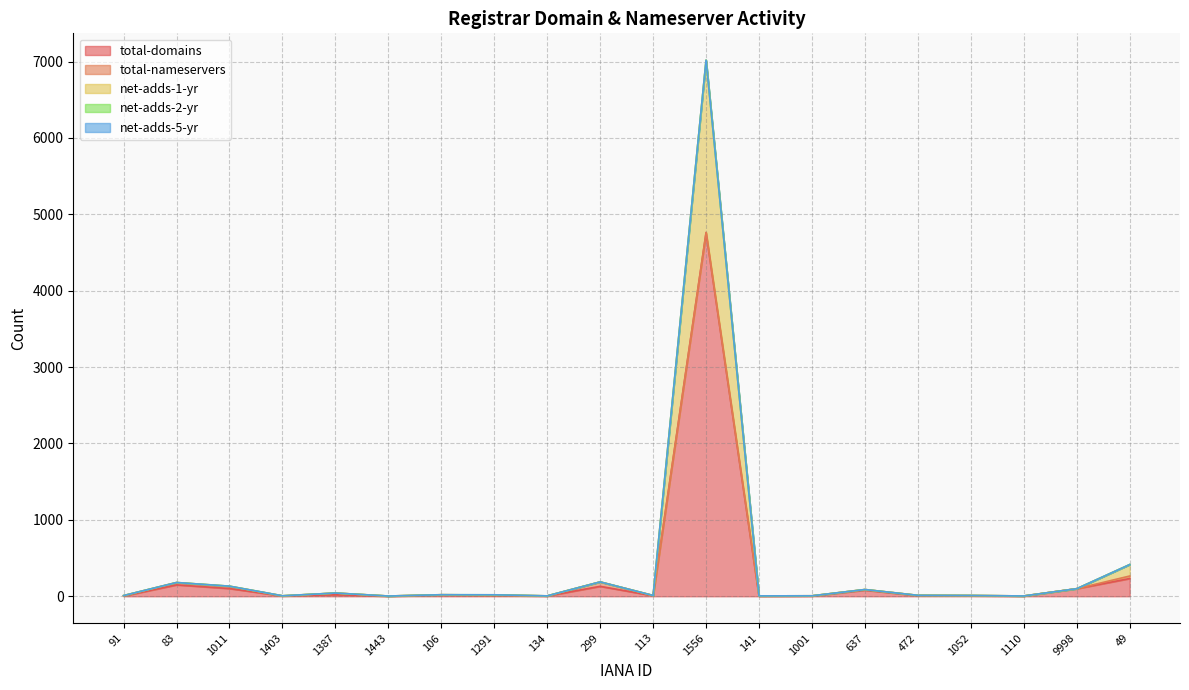

How many lines are shown in the chart?

5